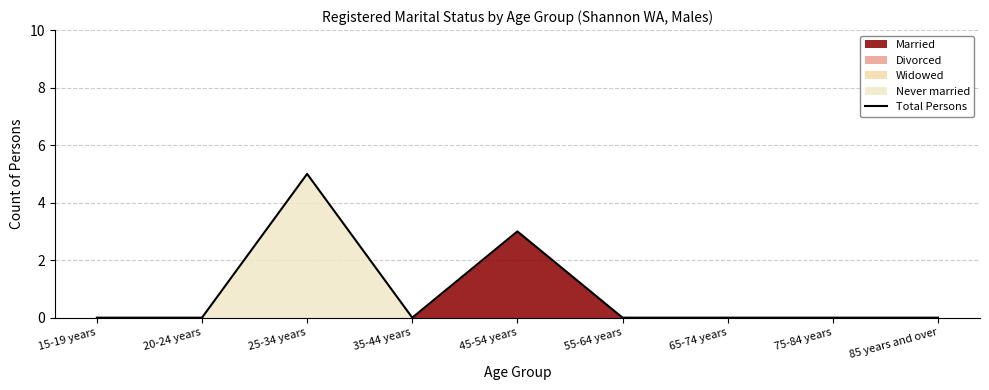

What is the change in value from 15-19 years to 45-54 years?

+3